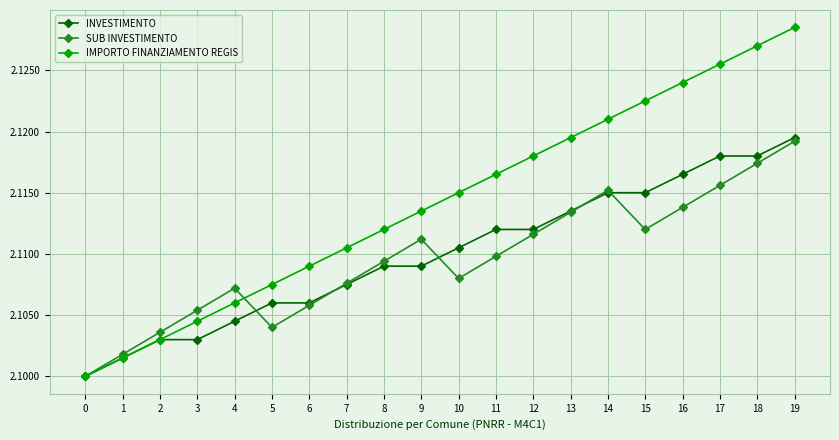

Which series has the largest range (max minus min)?

IMPORTO FINANZIAMENTO REGIS